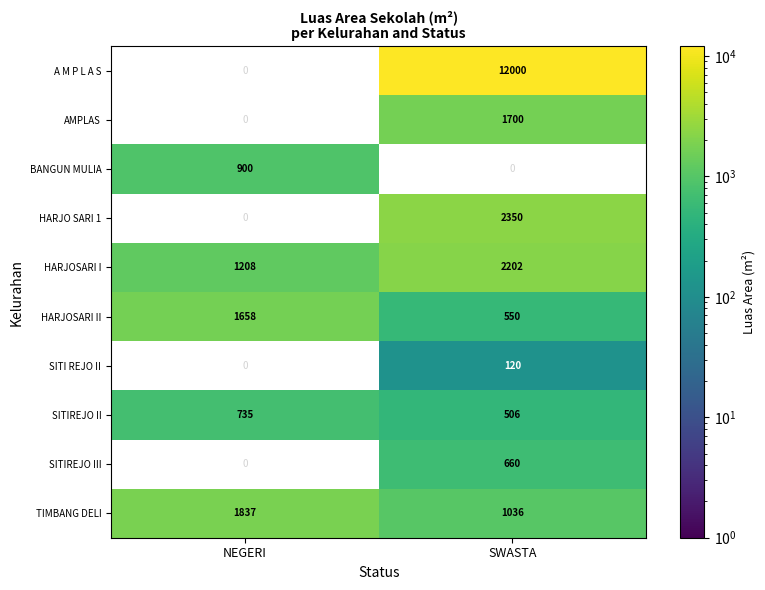

Read the HARJOSARI I value at SWASTA, to the nearest 50.

2200